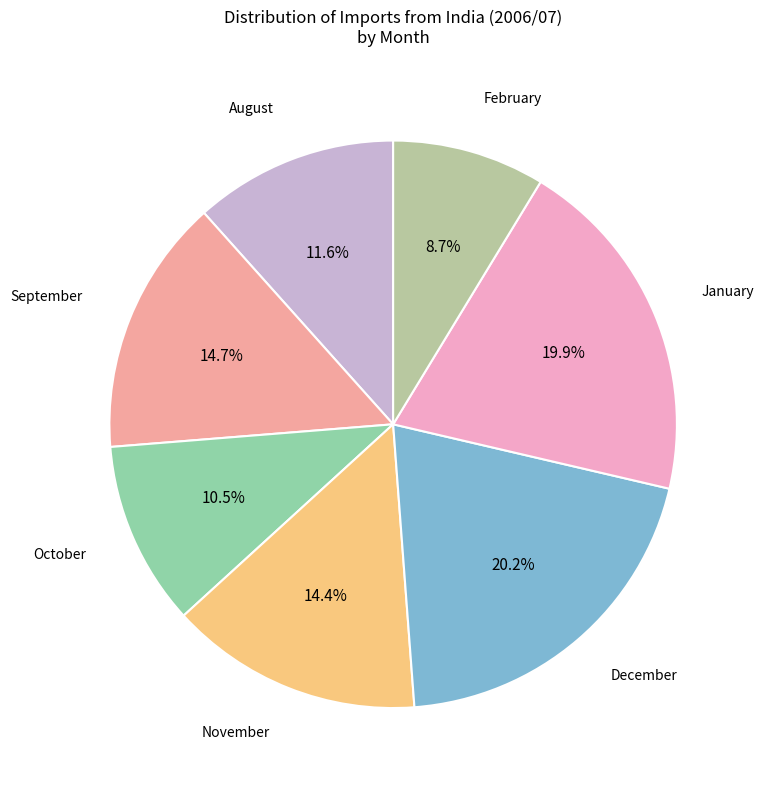

To the nearest percent, what is the difference between the largest and smallest slice percentages?

11%